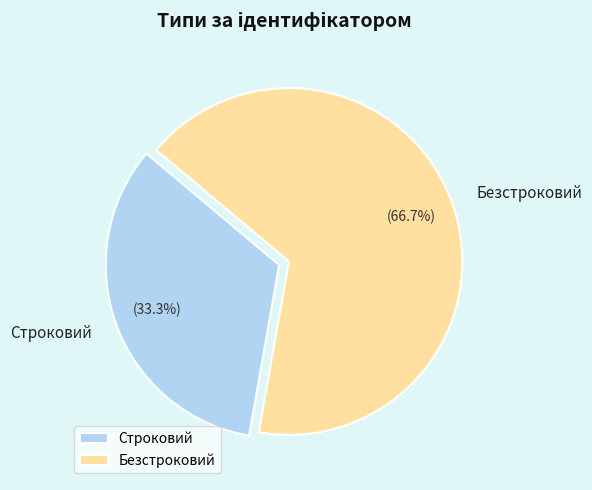

To the nearest percent, what is the difference between the largest and smallest slice percentages?

33%